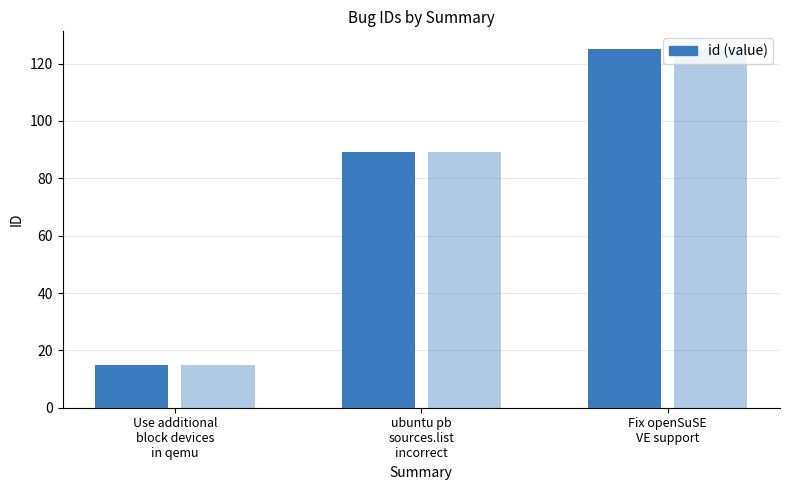

How many values are between 15 and 125?

3